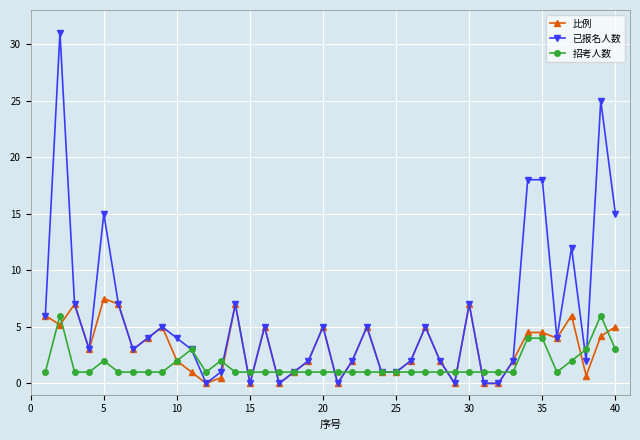

Which series has the largest range (max minus min)?

已报名人数